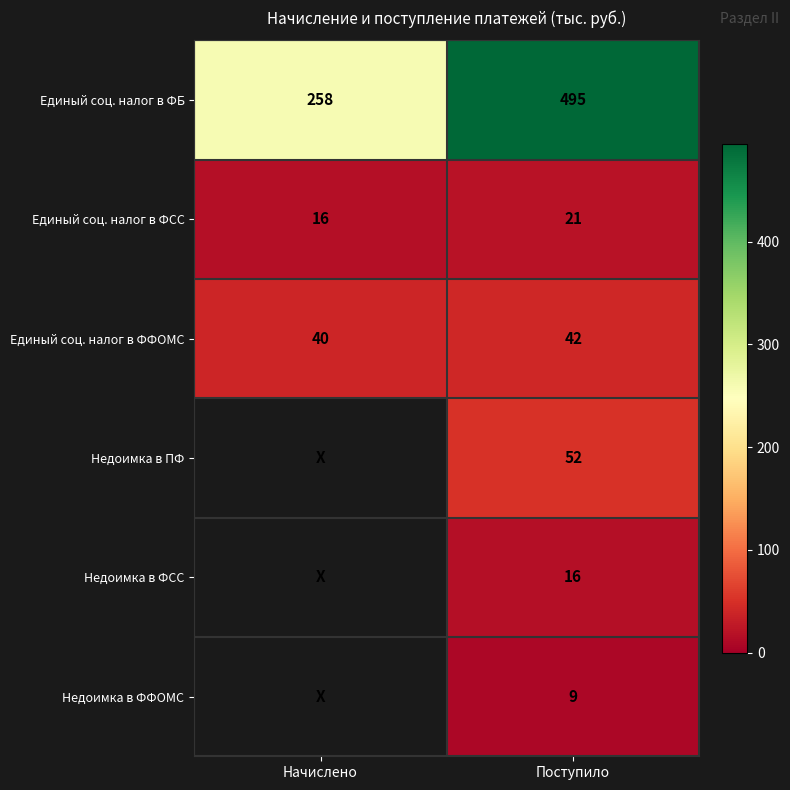

What is the sum of the Единый соц. налог в ФСС values at Начислено and Поступило?

37